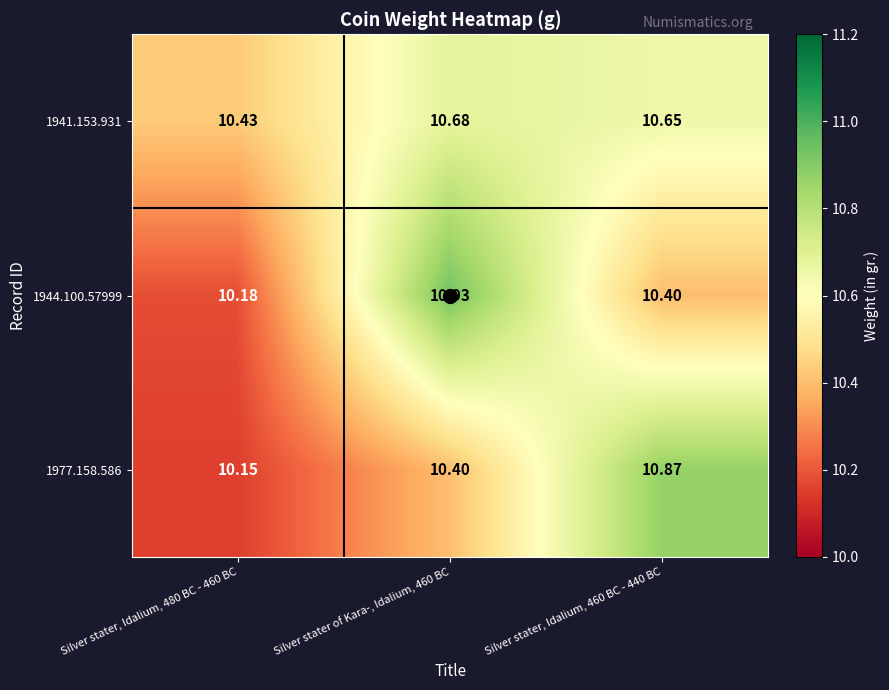

List the series in order of their peak value, lowest first.

1941.153.931, 1977.158.586, 1944.100.57999